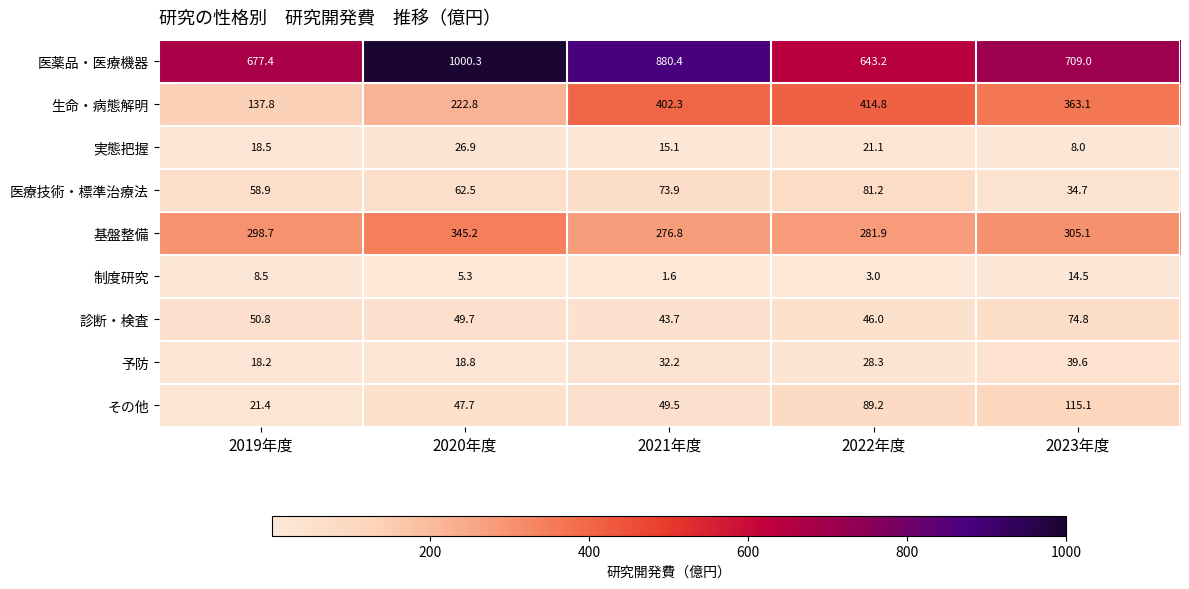

List the series in order of their peak value, highest first.

医薬品・医療機器, 生命・病態解明, 基盤整備, その他, 医療技術・標準治療法, 診断・検査, 予防, 実態把握, 制度研究